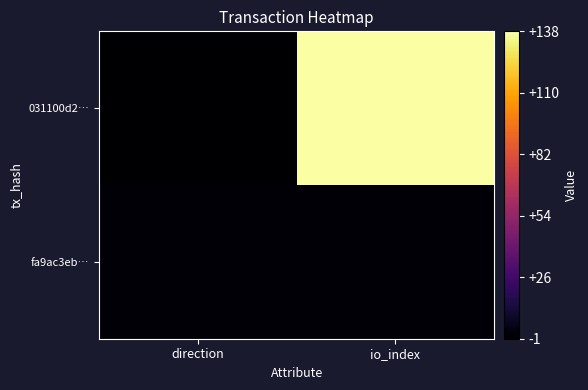

Which category has the lowest value across all series?

direction